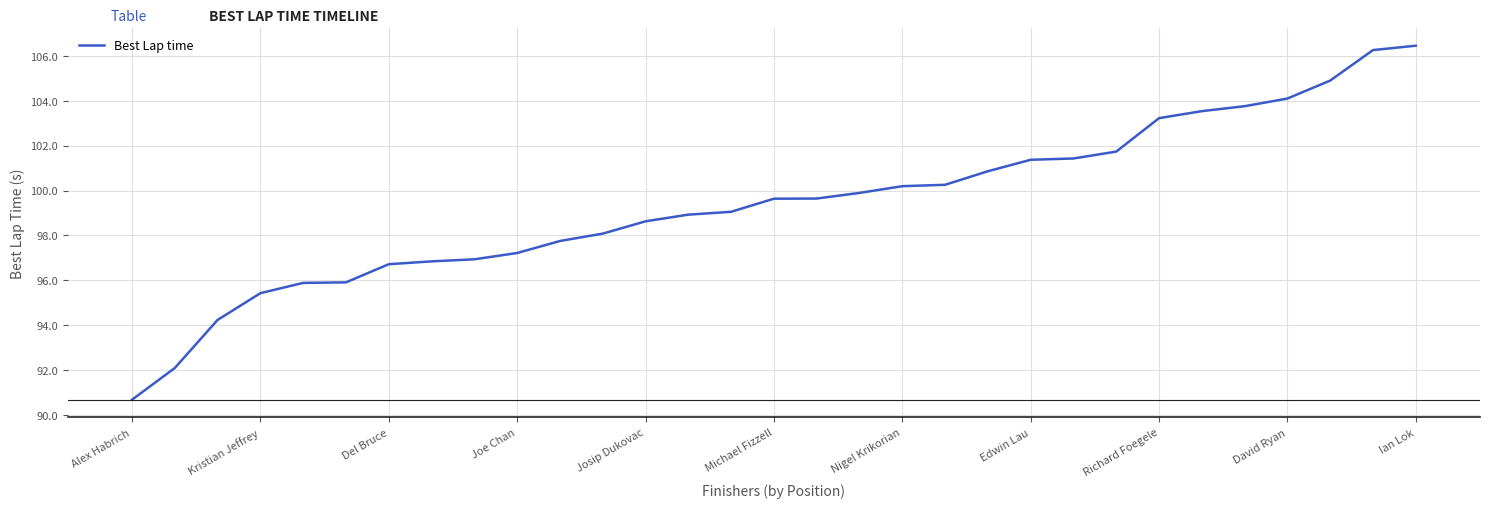

What is the smallest value displayed?

90.7